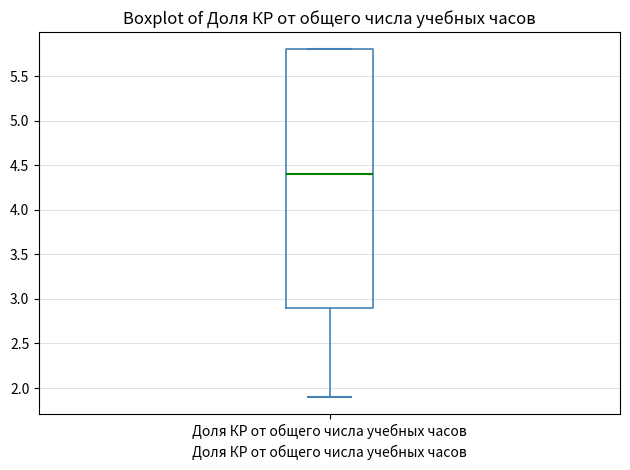

Where is the upper edge of the box for Доля КР от общего числа учебных часов on the y-axis? The values are not printed on the chart, so give them approximately, as read against the axis.

5.8